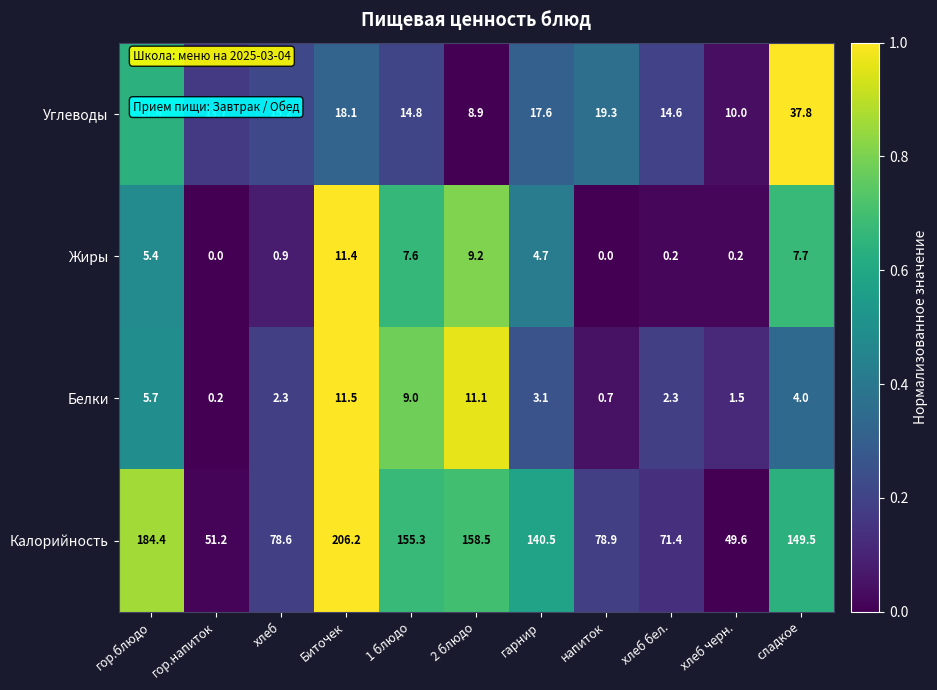

Which series changed the most between 2 блюдо and хлеб черн.?

Калорийность